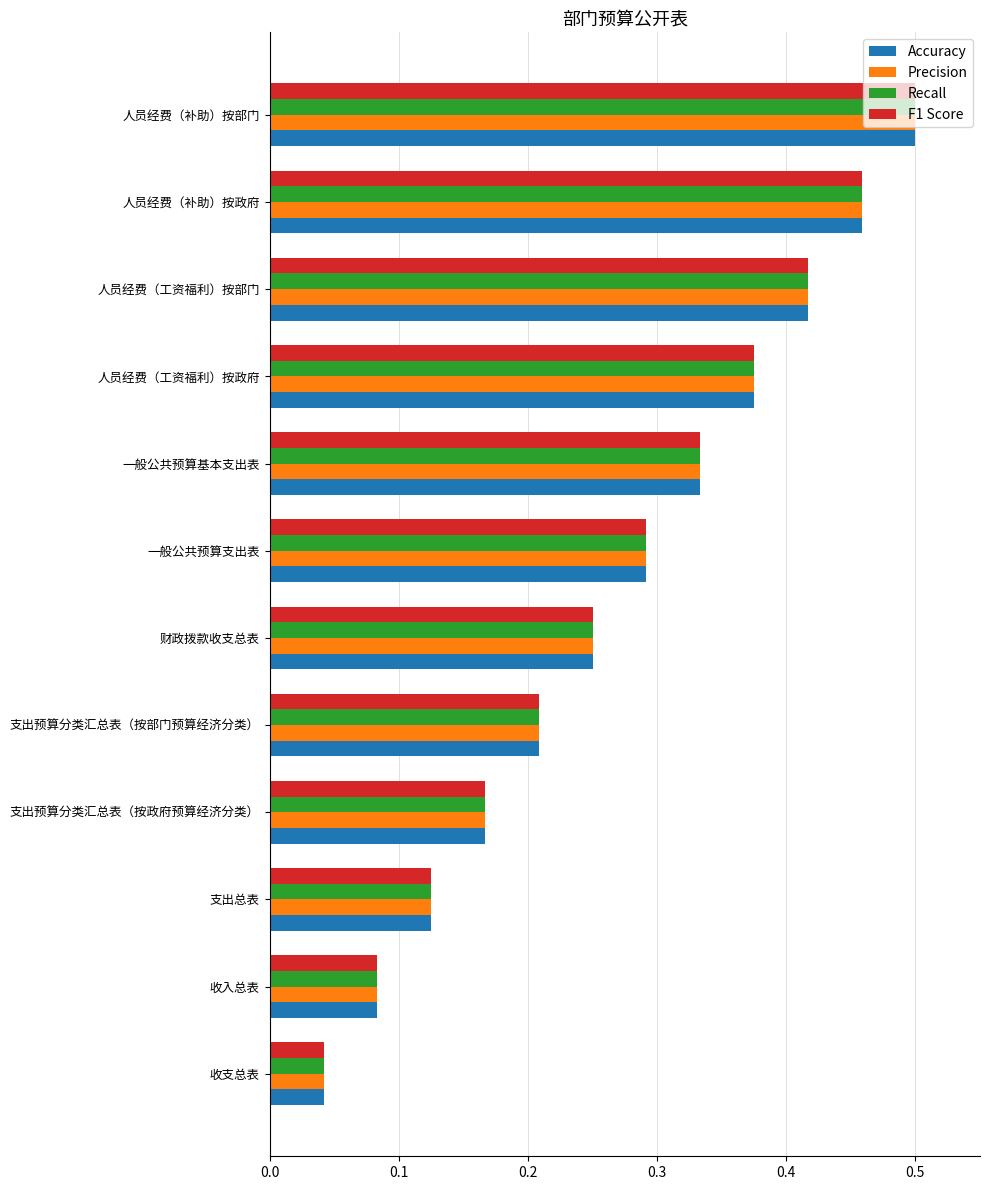

The value of Recall at 支出预算分类汇总表（按政府预算经济分类） is 0.3. True or false?

False